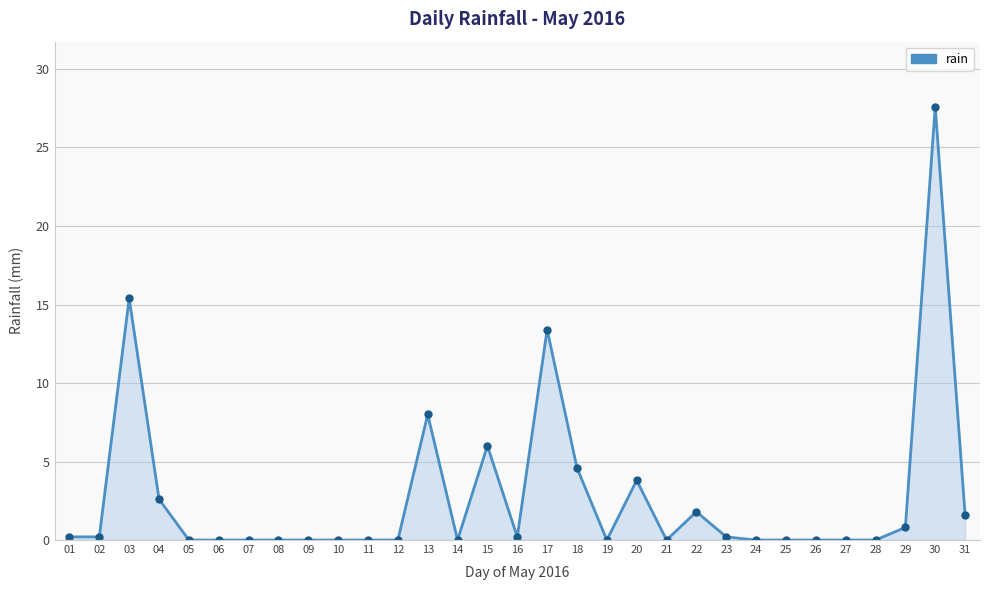

What is the change in value from 04 to 17?

+10.8